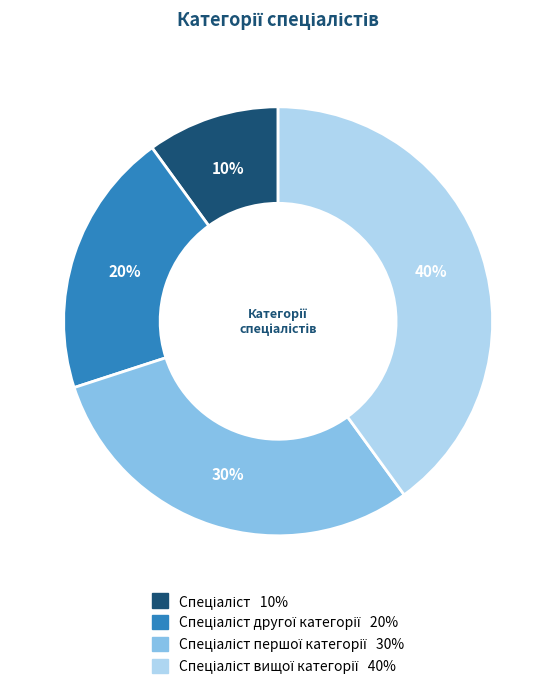

To the nearest percent, what is the average slice percentage?

25%